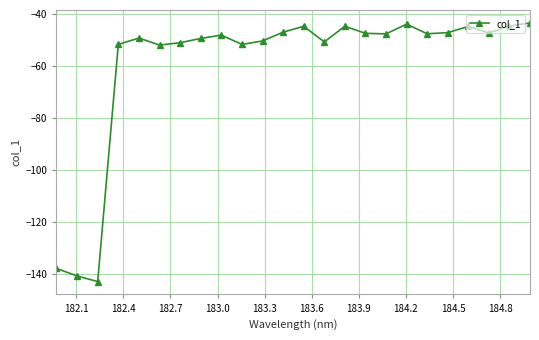

How many points are lower than both their immediate neighbors (excluding endpoints)?

7